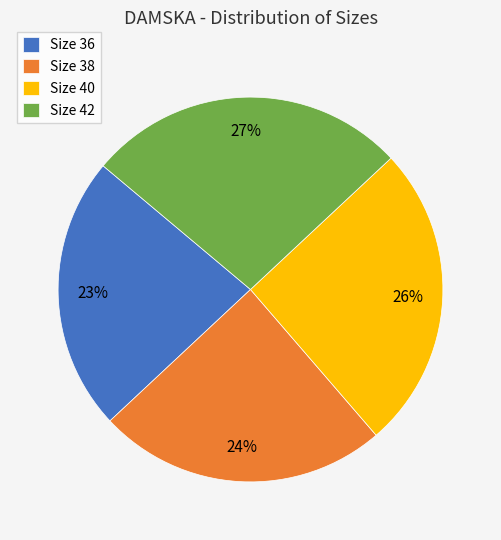

How many segments does this pie chart have?

4